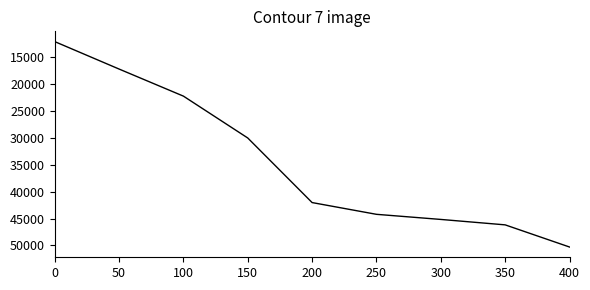

The chart shows a value of 46170 at 350. True or false?

True